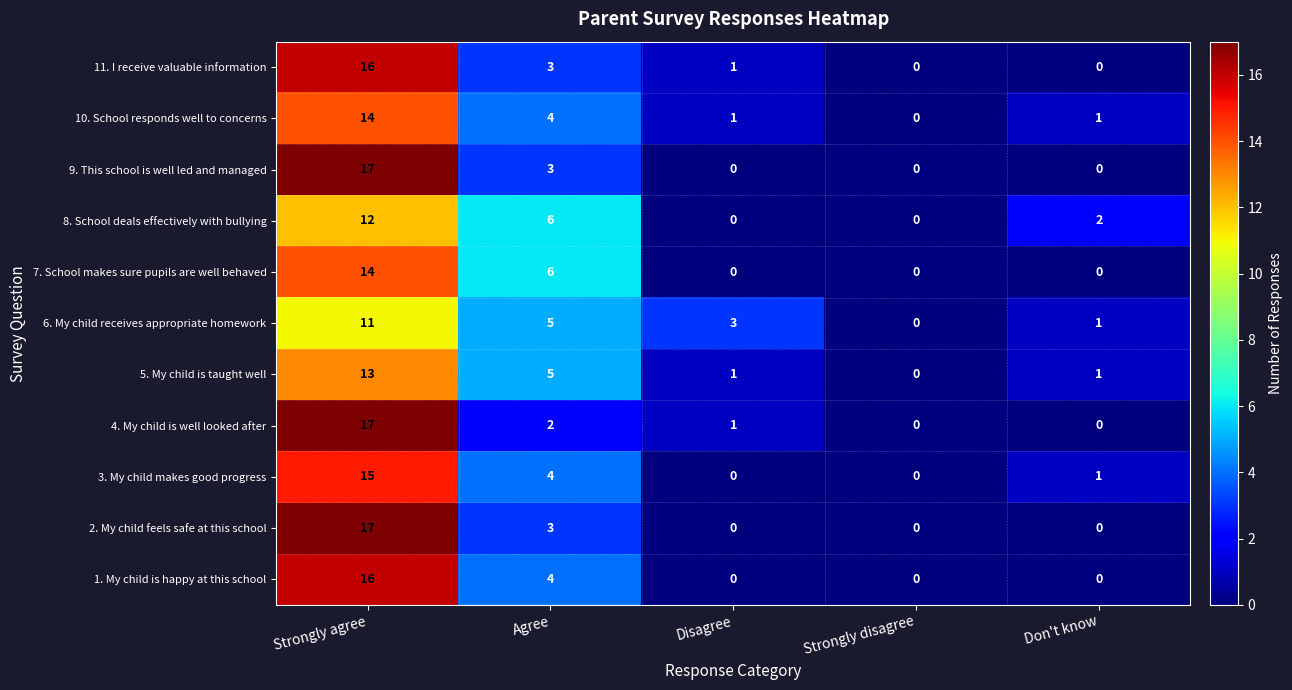

How many 1. My child is happy at this school values are between 0 and 4?

4